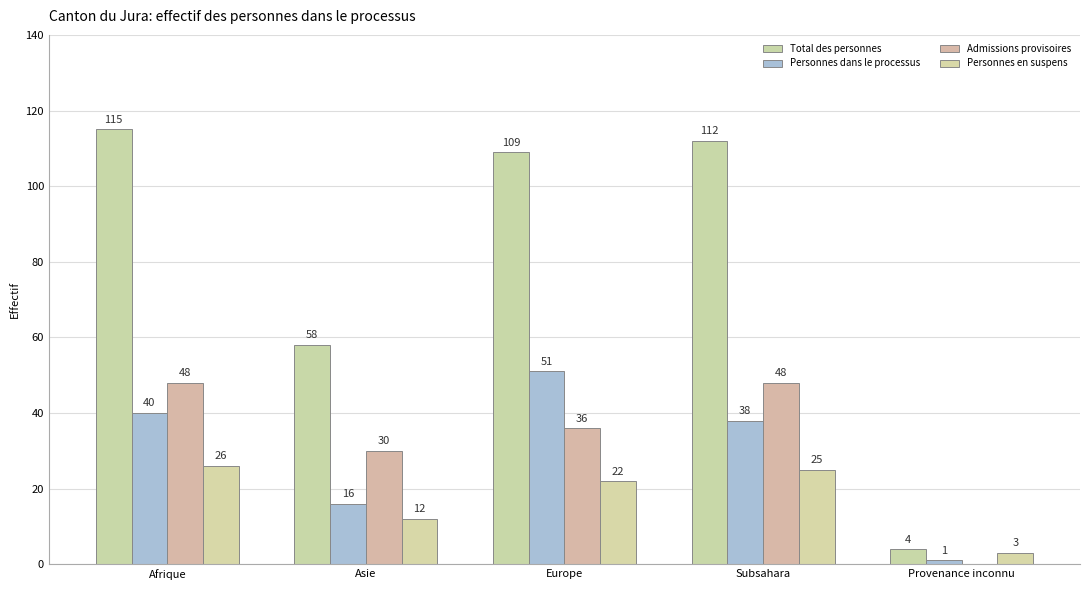

Reading left to right, list all the values displayed in this chart.

Total des personnes: 115	58	109	112	4
Personnes dans le processus: 40	16	51	38	1
Admissions provisoires: 48	30	36	48	0
Personnes en suspens: 26	12	22	25	3